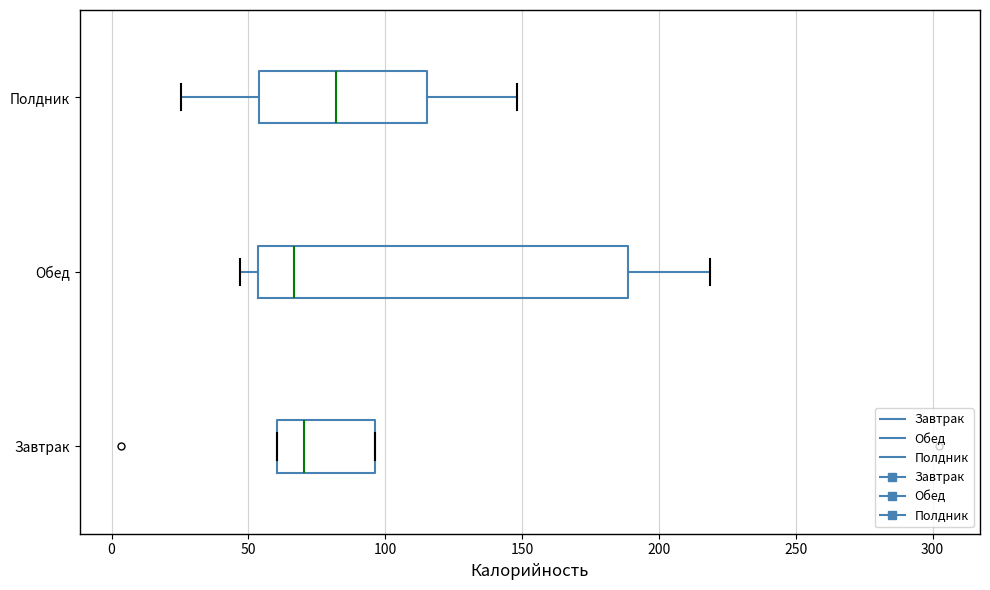

Where is the left edge of the box for Завтрак on the x-axis? The values are not printed on the chart, so give them approximately, as read against the axis.

60